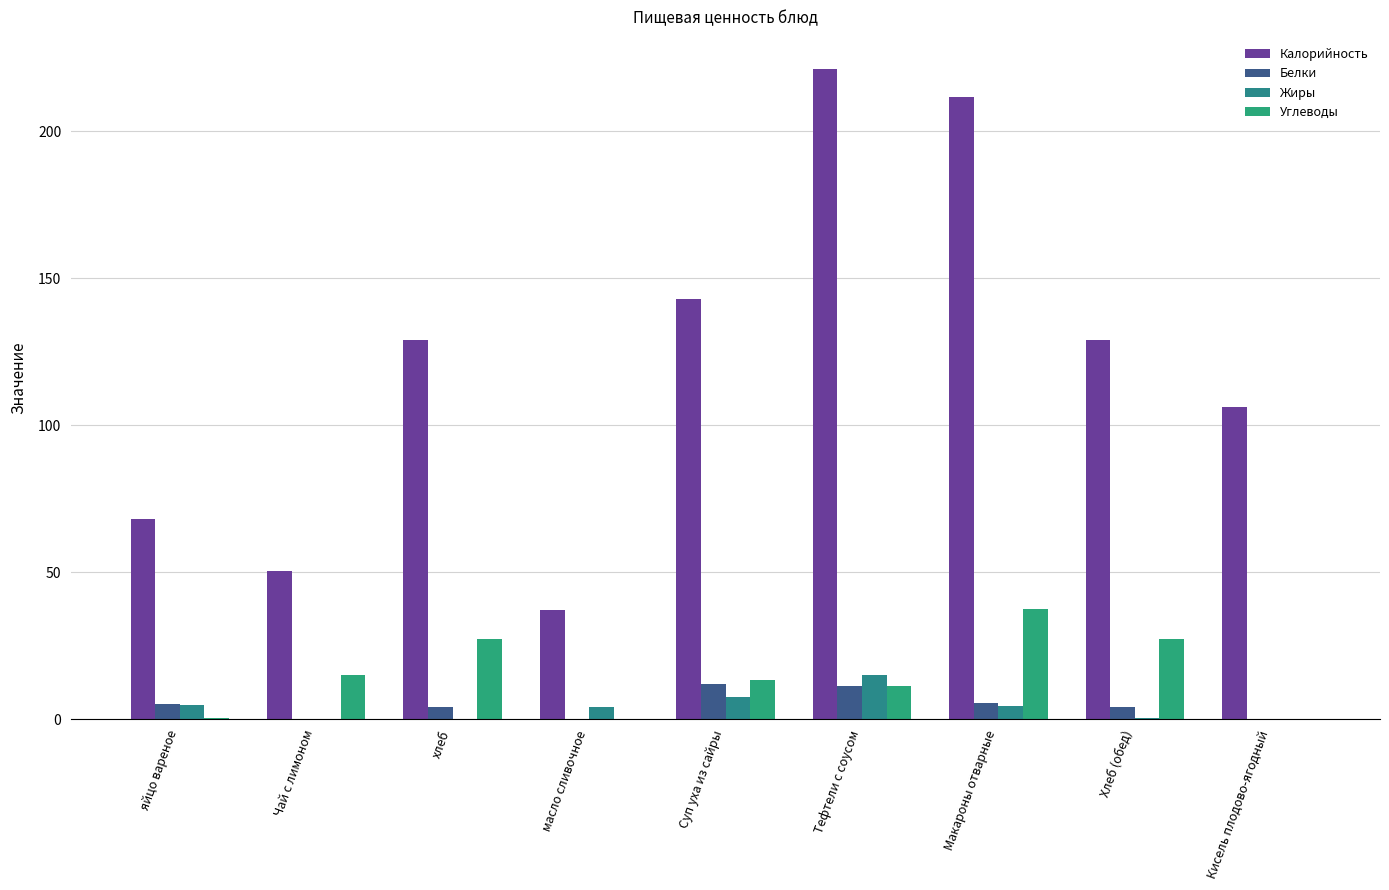

What is the difference between the maximum and minimum values in the Жиры series?

15.0